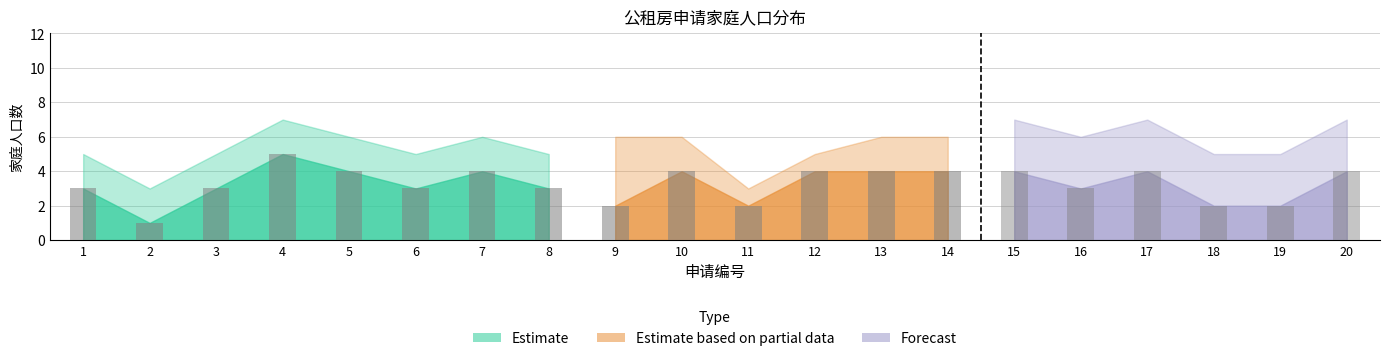

What is the difference between the second highest and minimum values in the 人口_低保 series?

4